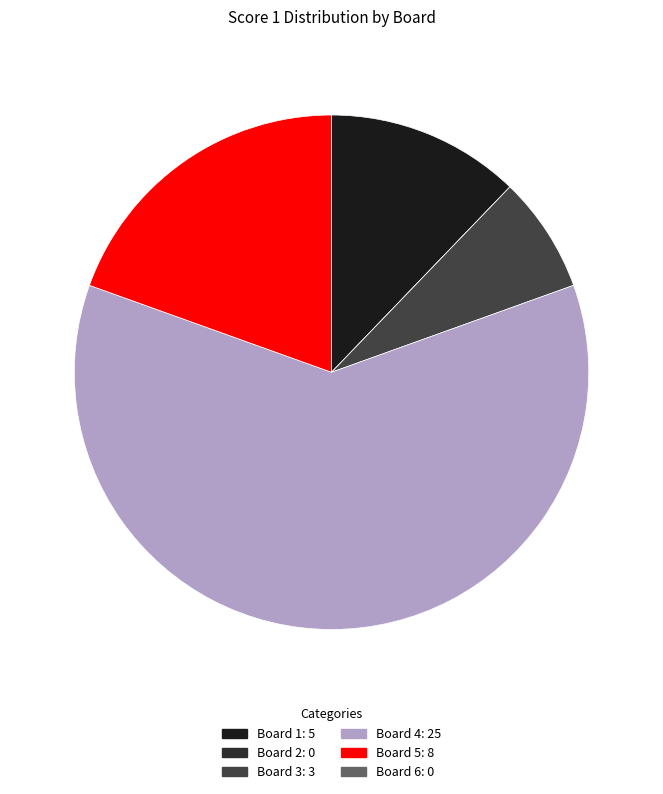

Which slice is the smallest?

Board 2